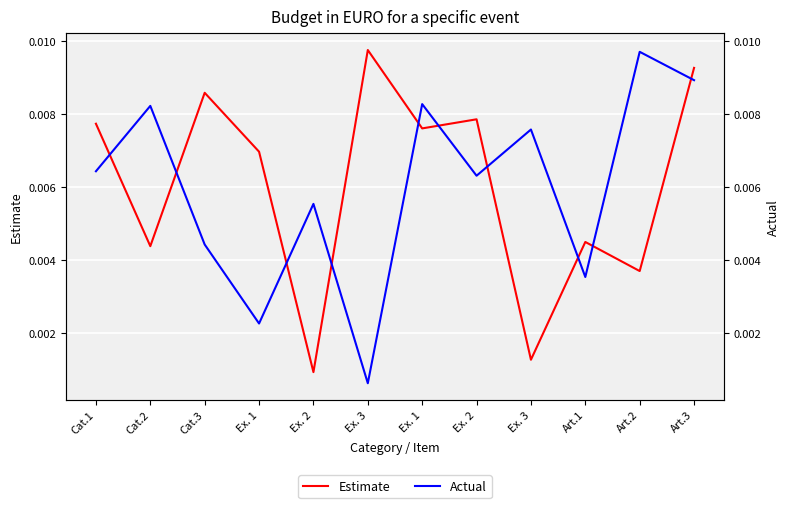

What is the label of the 7th point from the right?

Ex. 3